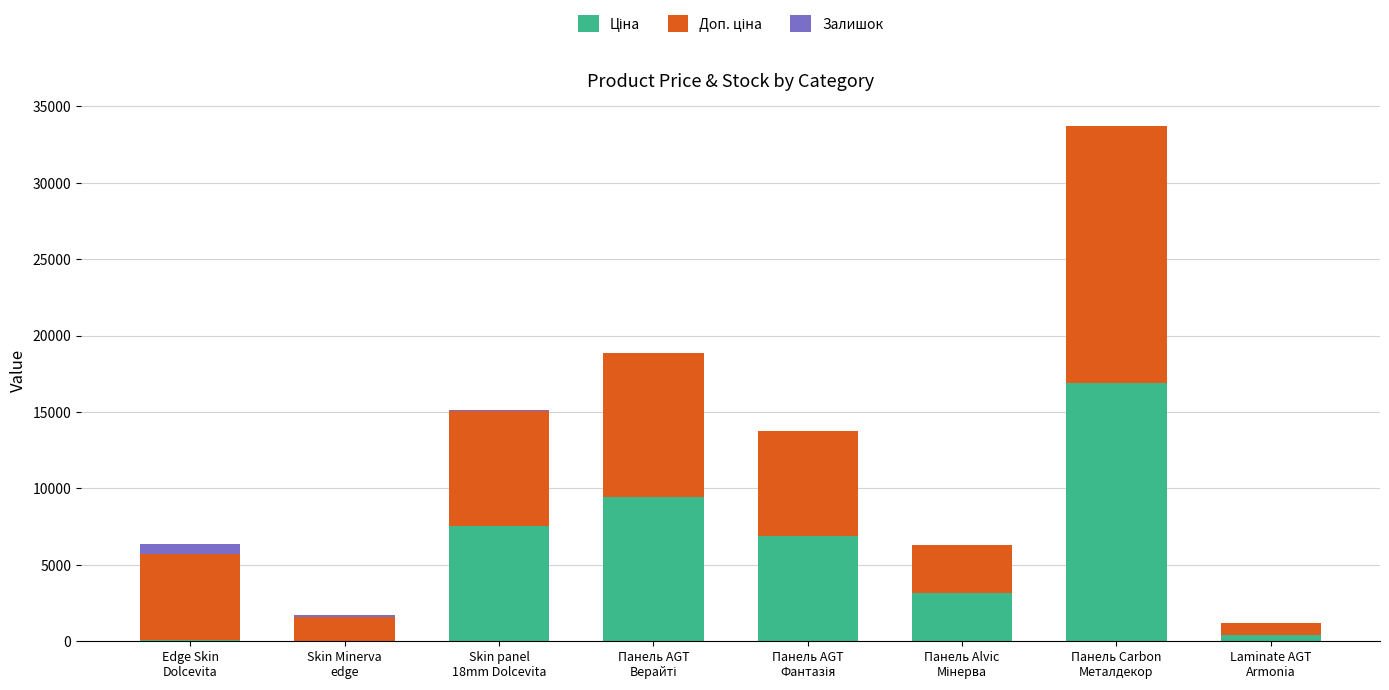

At which category is the sum across all series the highest?

Панель Carbon
Металдекор